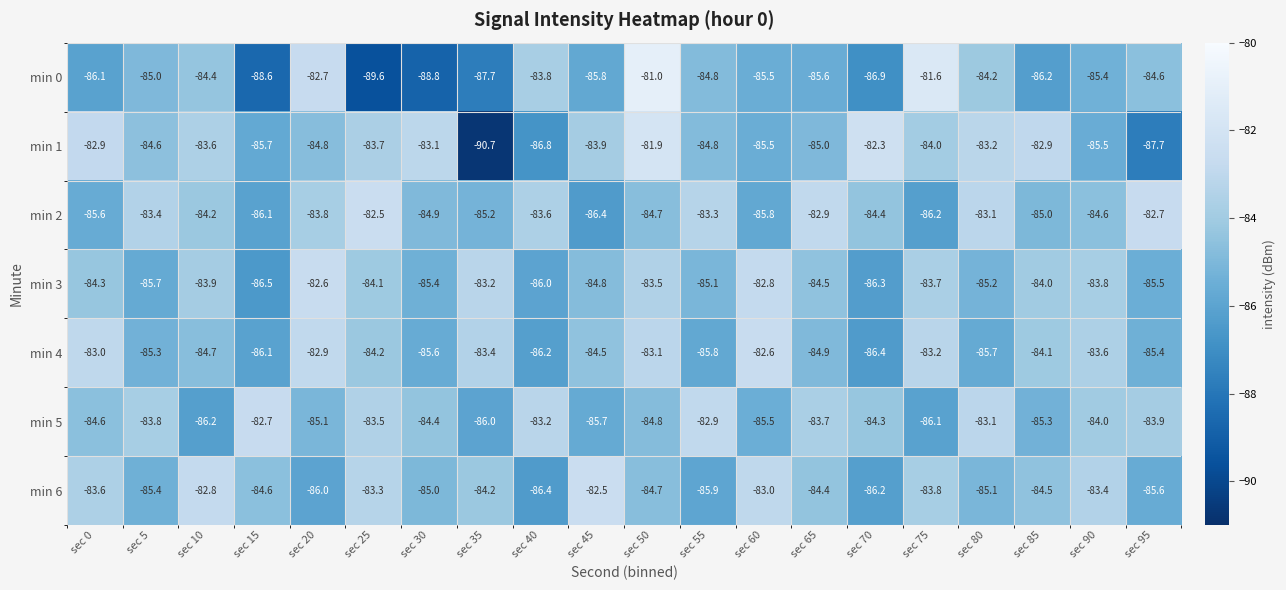

At how many categories does at least one series exceed -89?

20